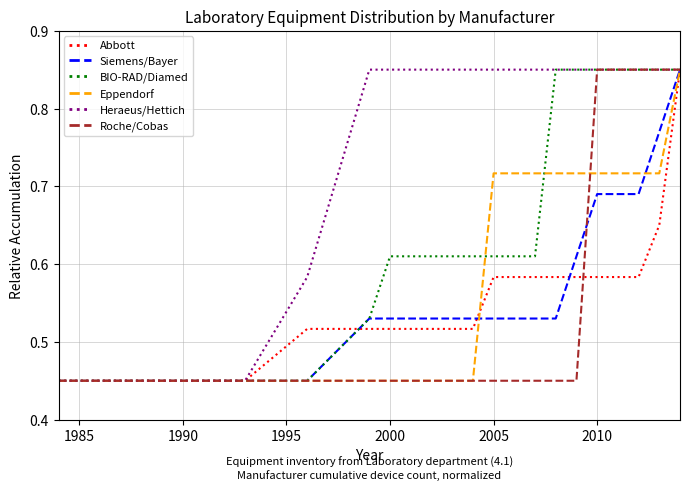

At how many categories does at least one series exceed 0?

19